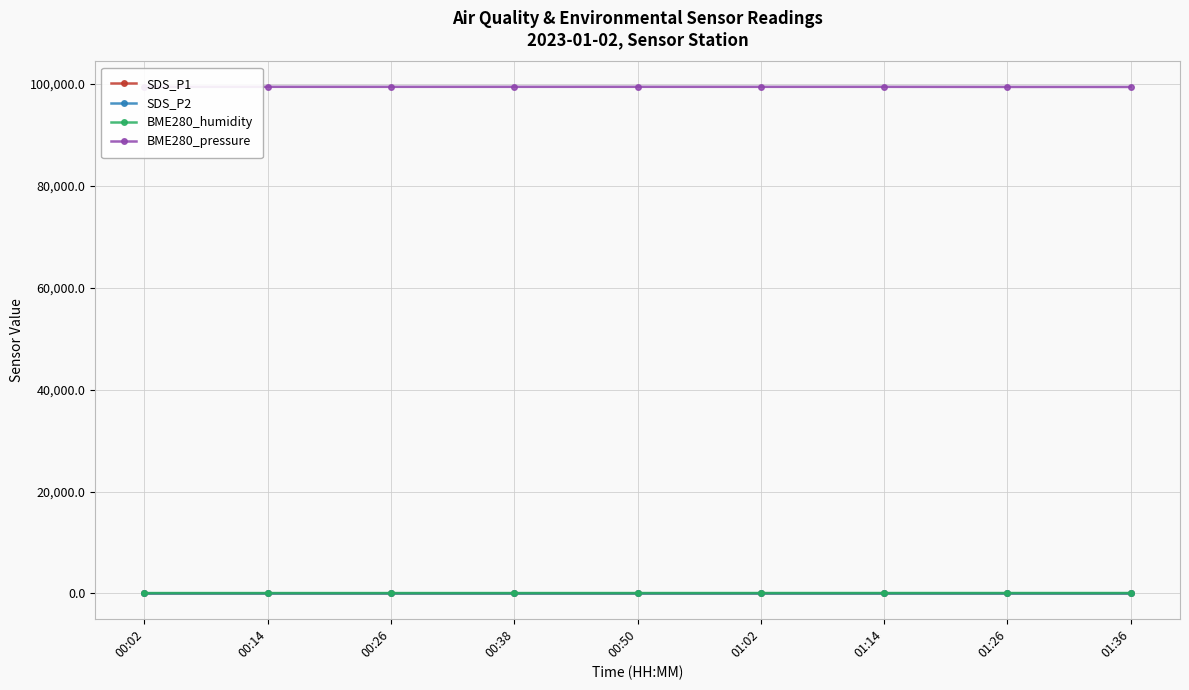

What position from the left is 01:14?

7